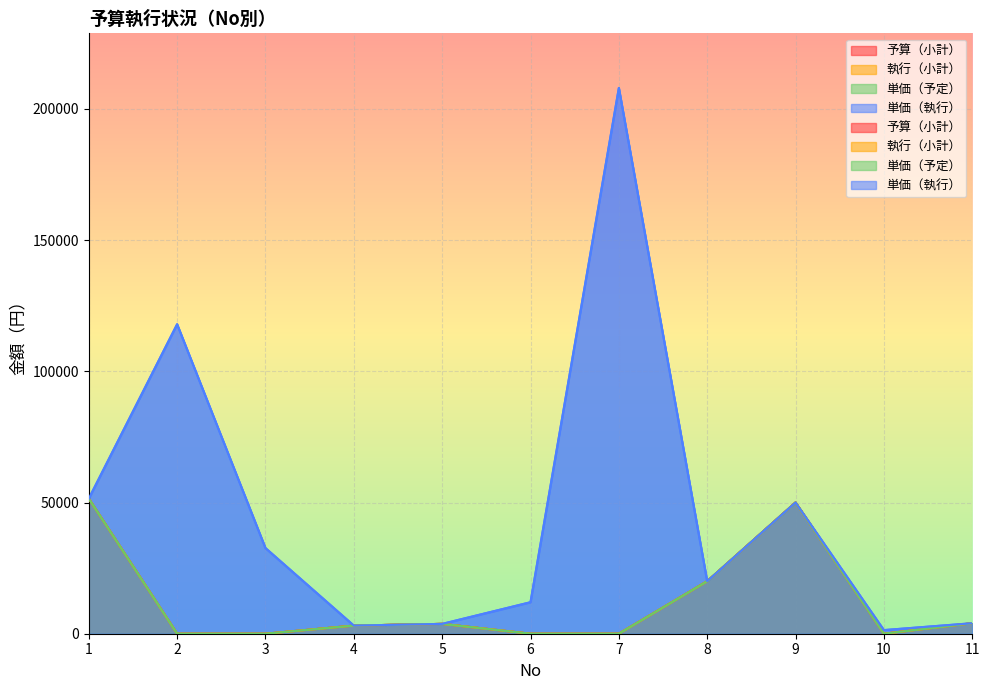

How many lines are shown in the chart?

4